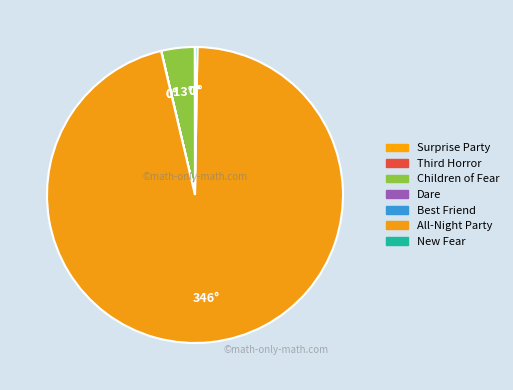

The Surprise Party slice represents 0% of the pie. True or false?

True